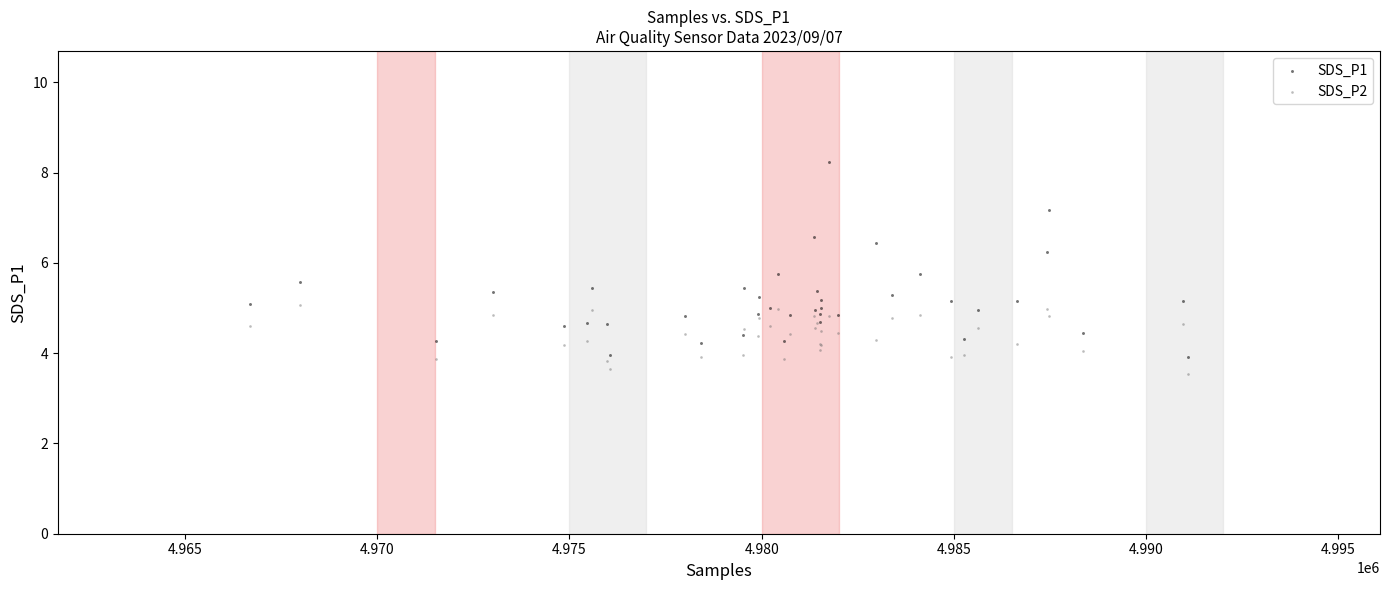

Which series contains the highest Y value?

SDS_P1